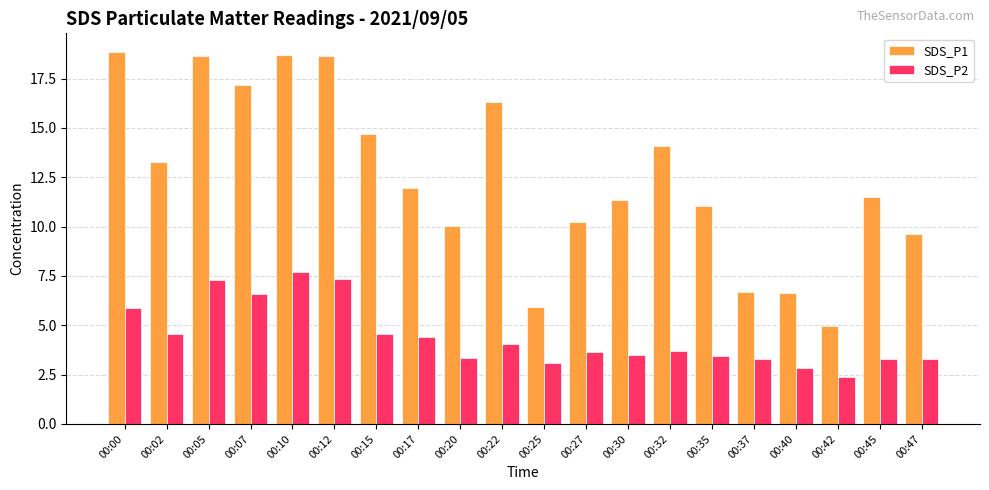

What is the highest value of the SDS_P1 series?

18.9